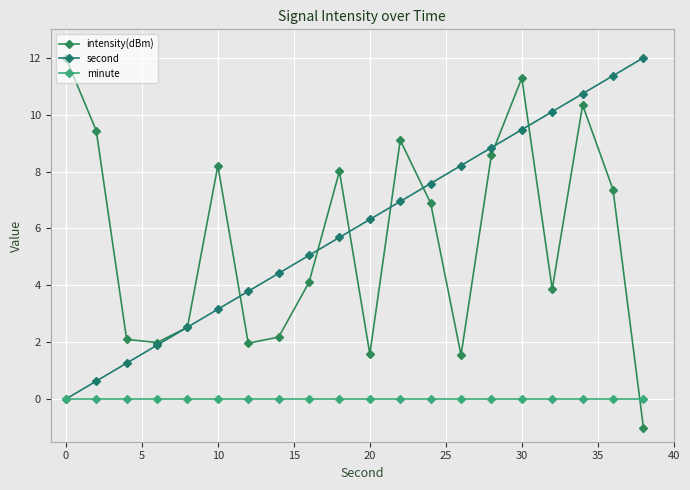

Count the number of categories in the chart.

20